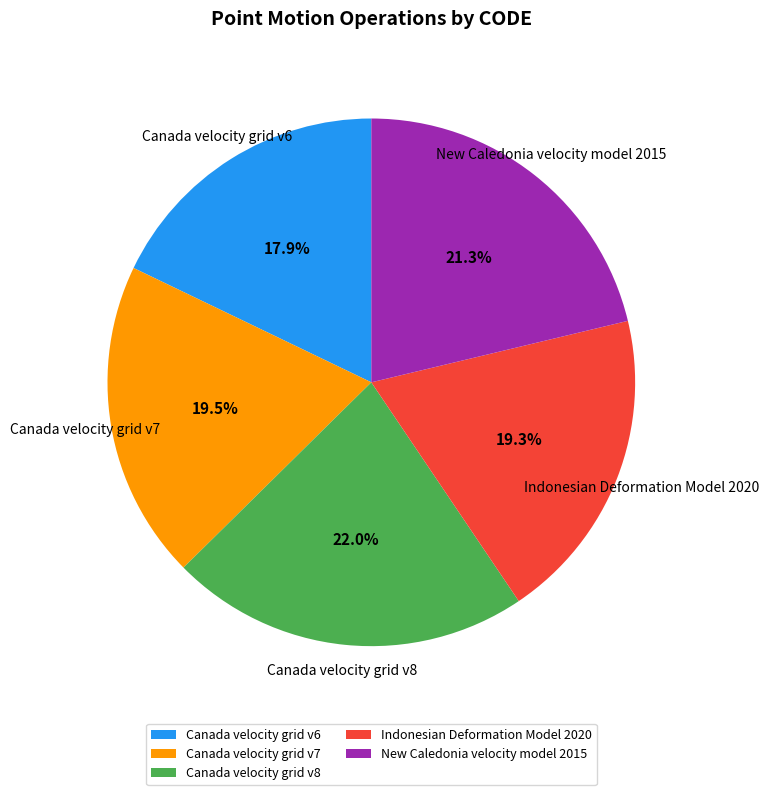

What is the total percentage of Canada velocity grid v8 and New Caledonia velocity model 2015?

43.3%